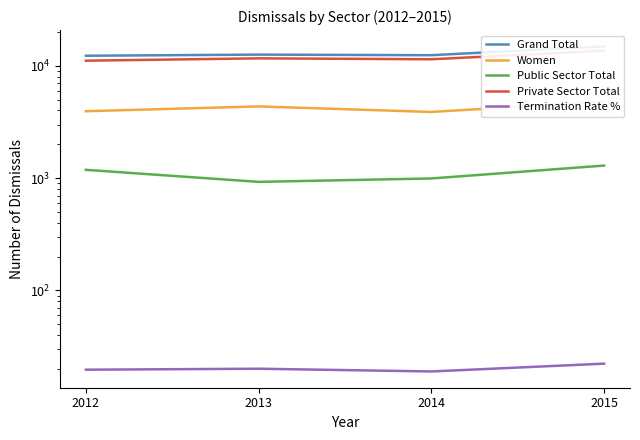

How many data points in Private Sector Total are above 11648?

1